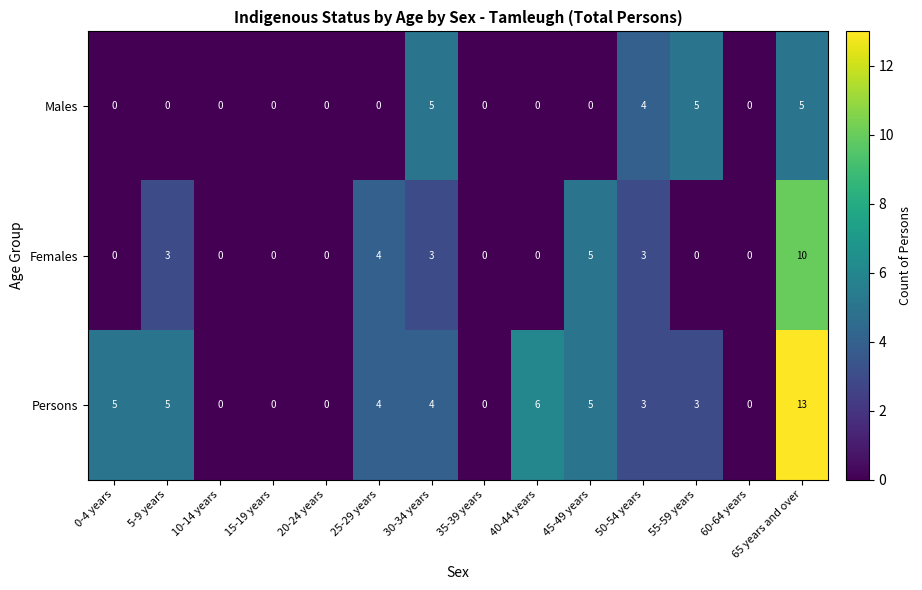

The value of Males at 45-49 years is -3. True or false?

False